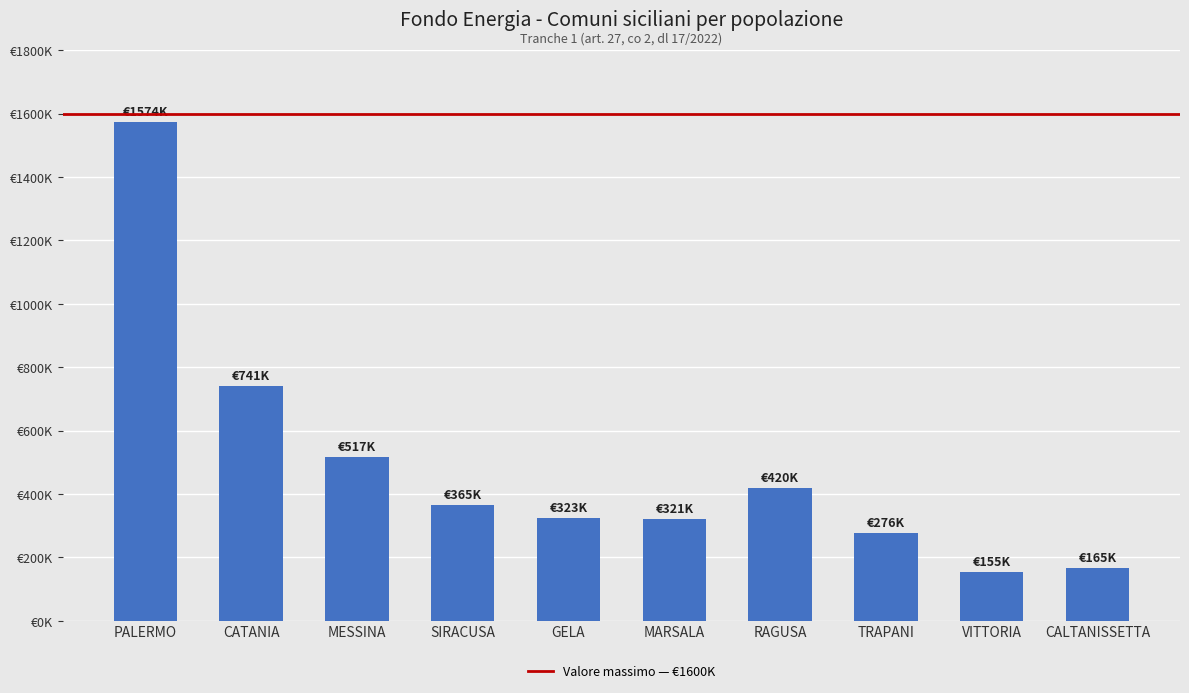

Are the bars horizontal?

No